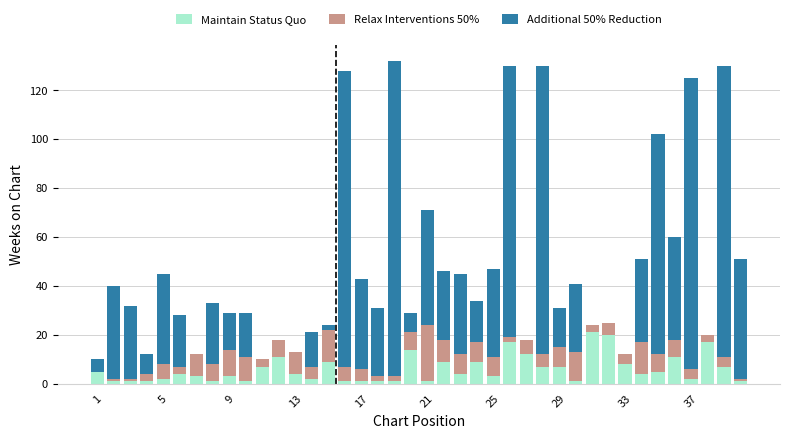

What is the maximum value for Maintain Status Quo?

21